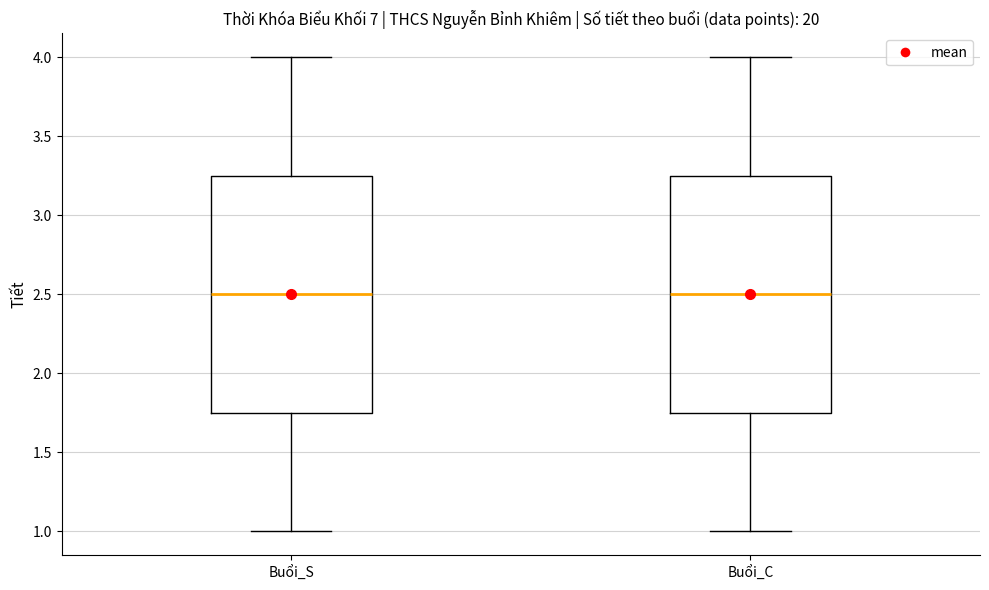

Reading left to right, read every box against the y-axis: the position of its median line, the range the box covers, and the ends of its whiskers. The values are not printed on the chart, so give them approximately, as read against the axis.

Buổi_S: median 2.50, box 1.75 to 3.25, whiskers 1.00 to 4.00
Buổi_C: median 2.50, box 1.75 to 3.25, whiskers 1.00 to 4.00